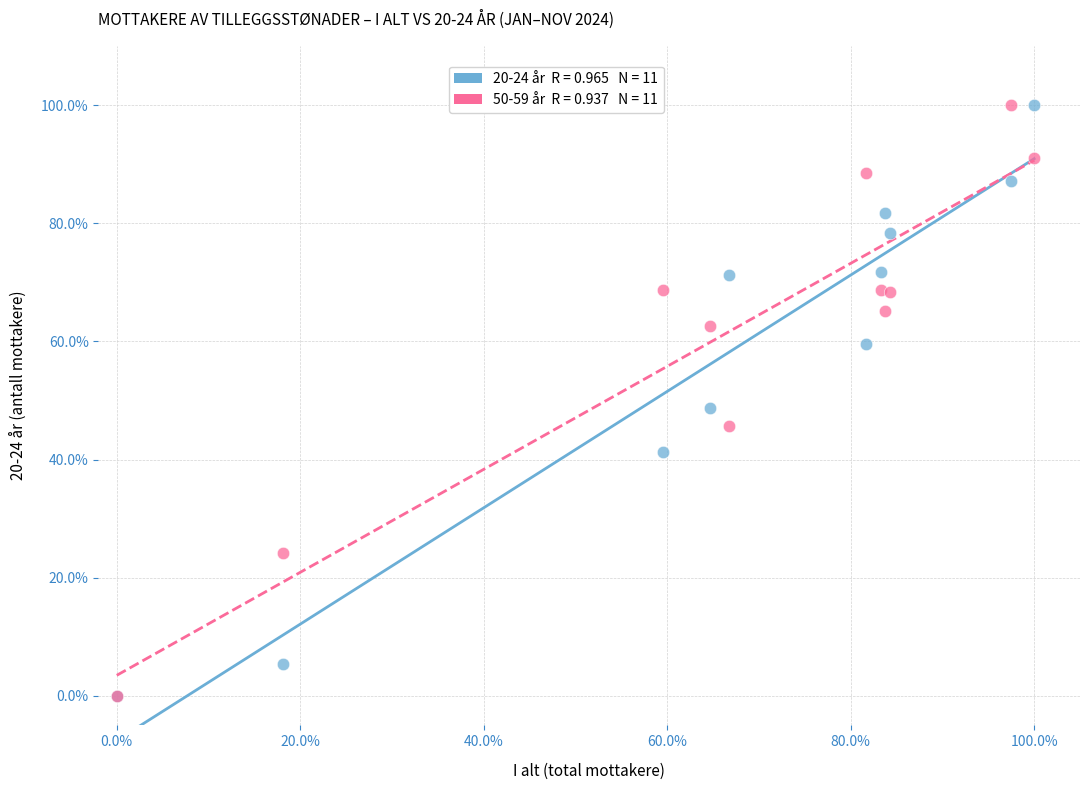

Across all series, what Y value is closest to 50?

48.8